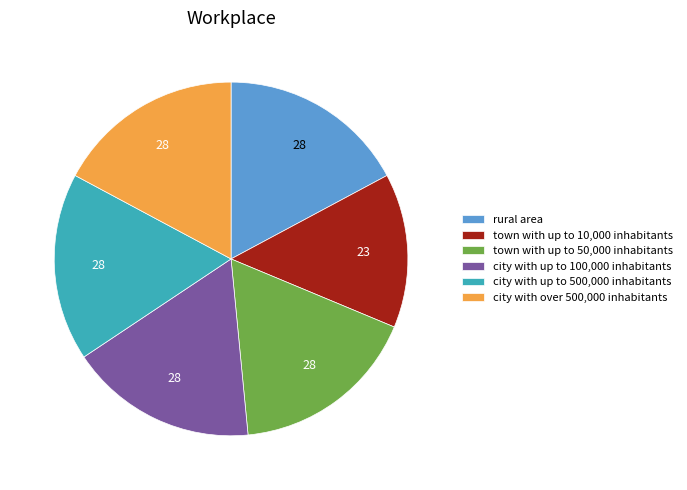

Which category has the smallest portion of the pie?

town with up to 10,000 inhabitants